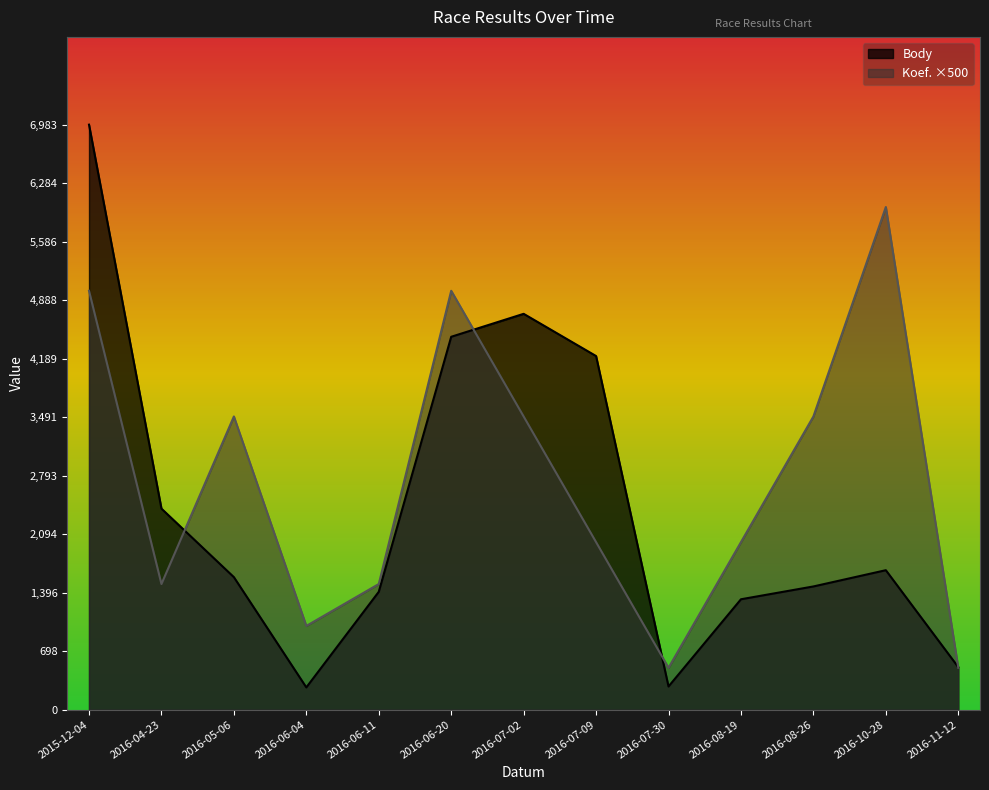

Reading left to right, extract all data points from this chart.

Body: 2015-12-04=6983	2016-04-23=2400	2016-05-06=1582	2016-06-04=266	2016-06-11=1407	2016-06-20=4451	2016-07-02=4725	2016-07-09=4221	2016-07-30=277	2016-08-19=1318	2016-08-26=1471	2016-10-28=1665	2016-11-12=508
Koef.: 2015-12-04=5000	2016-04-23=1500	2016-05-06=3500	2016-06-04=1000	2016-06-11=1500	2016-06-20=5000	2016-07-02=3500	2016-07-09=2000	2016-07-30=500	2016-08-19=2000	2016-08-26=3500	2016-10-28=6000	2016-11-12=500